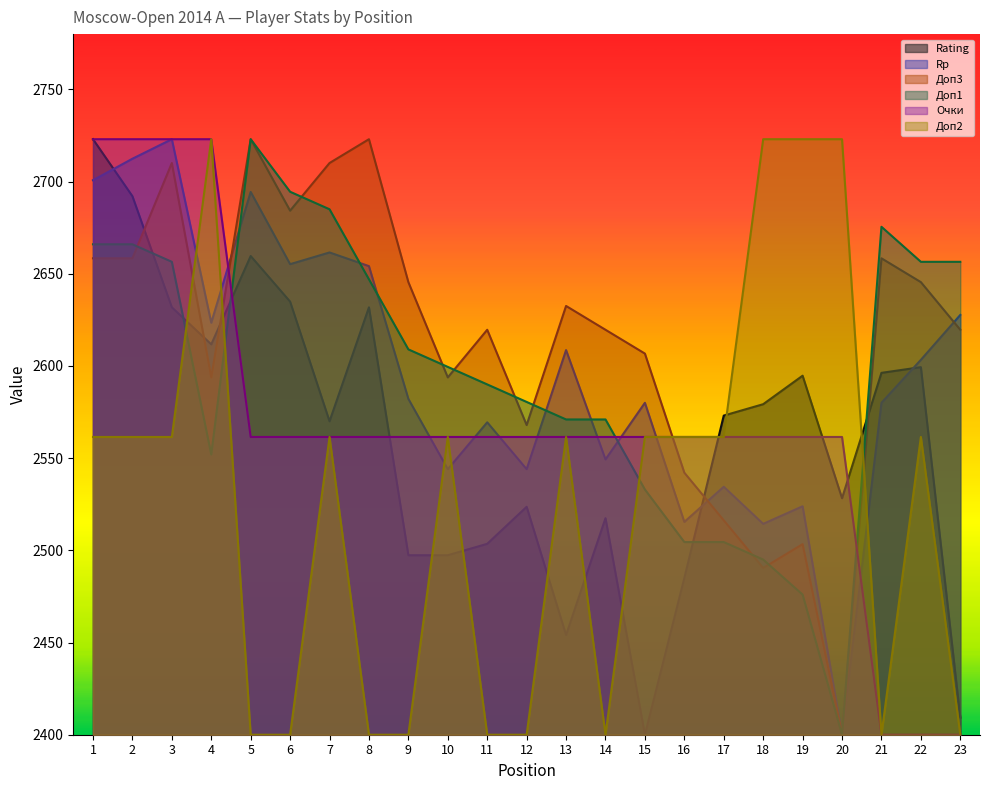

How many data points does each series have?

23